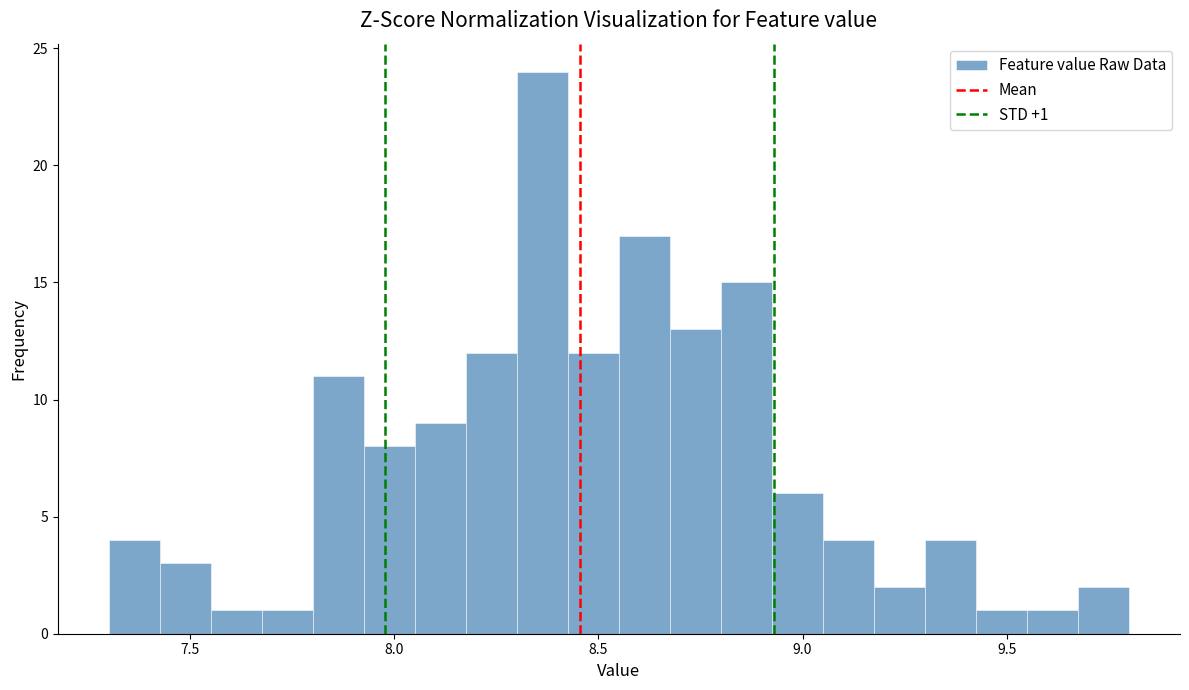

Read against the x-axis, roughly where is the centre of the tallest bar?

8.35